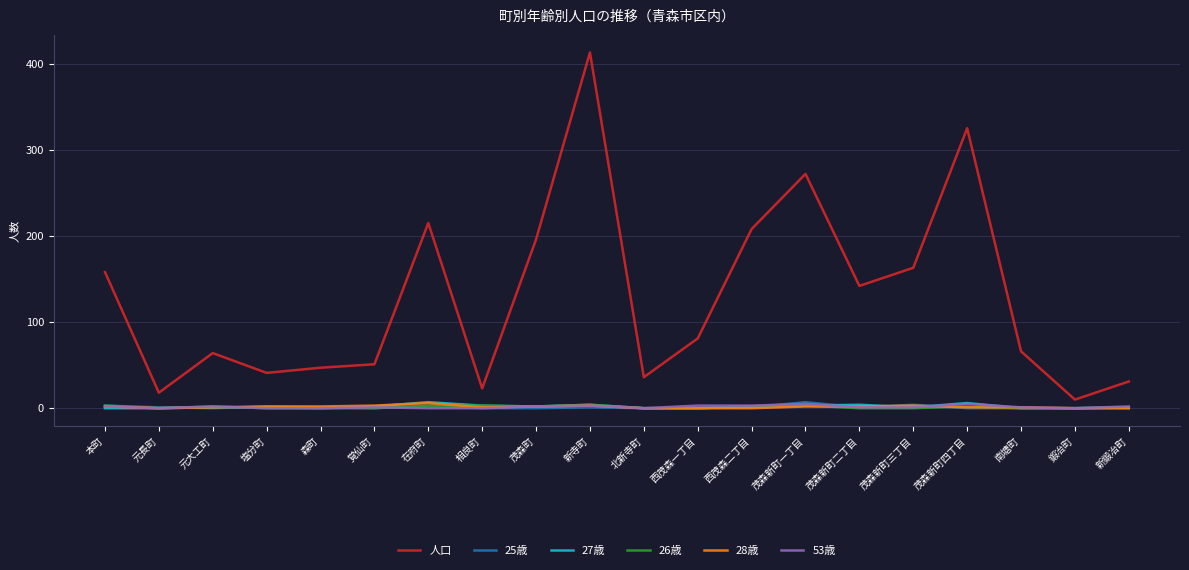

True or false: 28歳 and 人口 intersect in this chart.

False